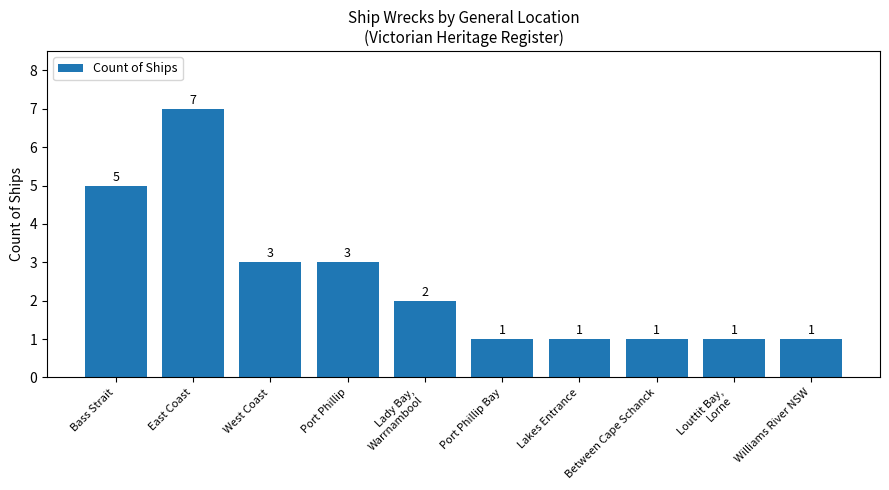

Is it true that the value at Bass Strait is 5?

True